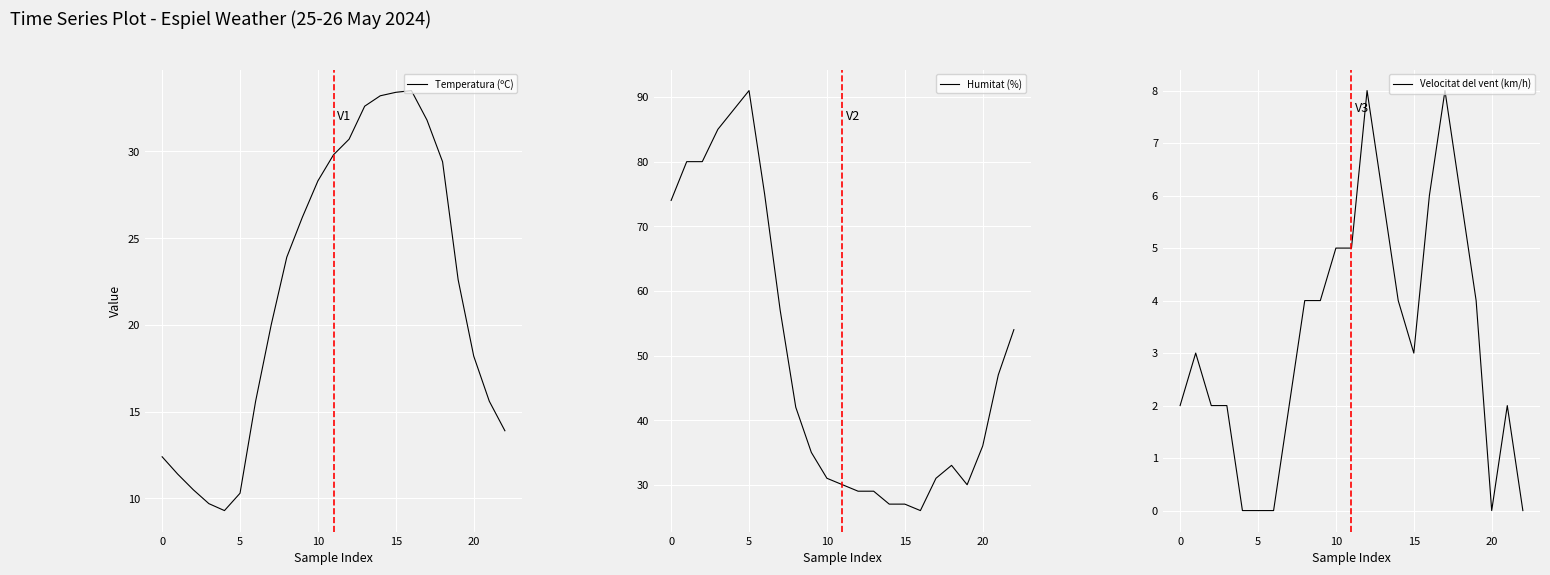

True or false: Velocitat del vent (km/h) and Humitat (%) cross at least once.

False